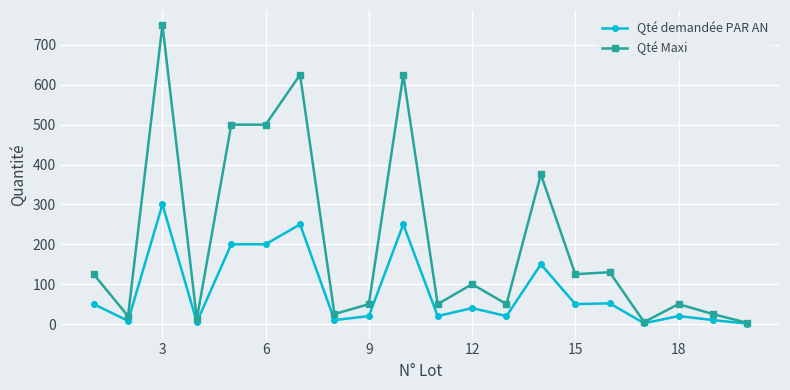

At how many categories does at least one series exceed 115?

9